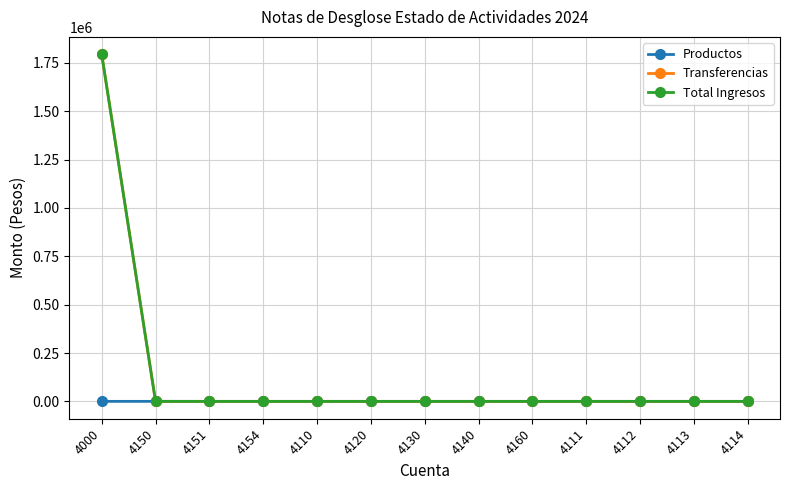

What is the difference between the maximum and second lowest values in the Productos series?

114.9